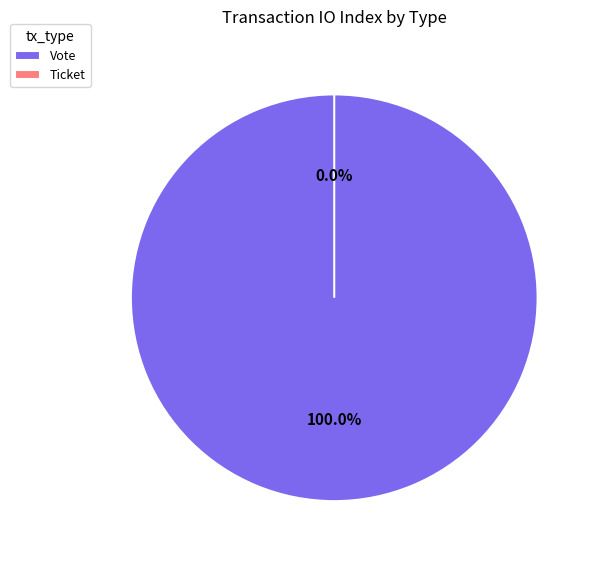

Is it true that Ticket is 0% of the pie?

True